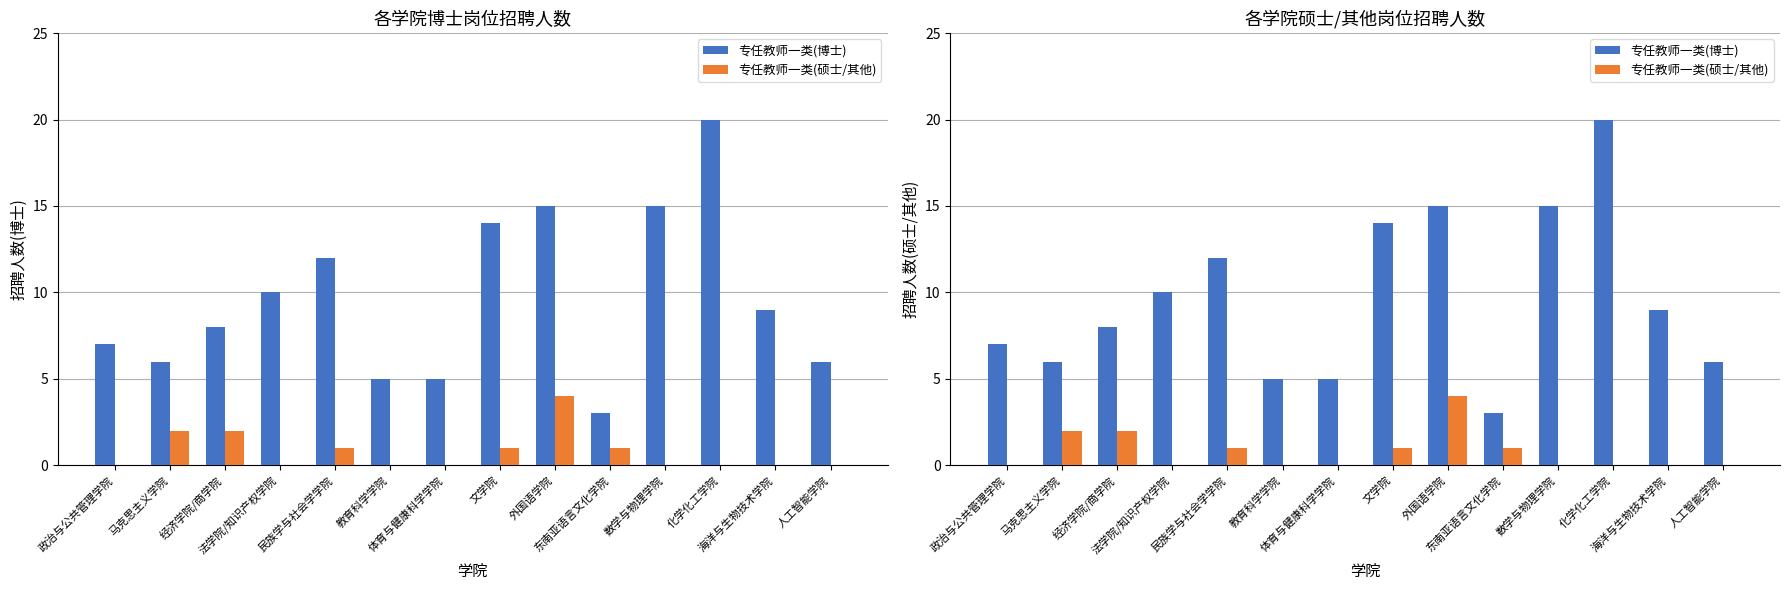

List the series in order of their peak value, lowest first.

专任教师一类(硕士/其他), 专任教师一类(博士)